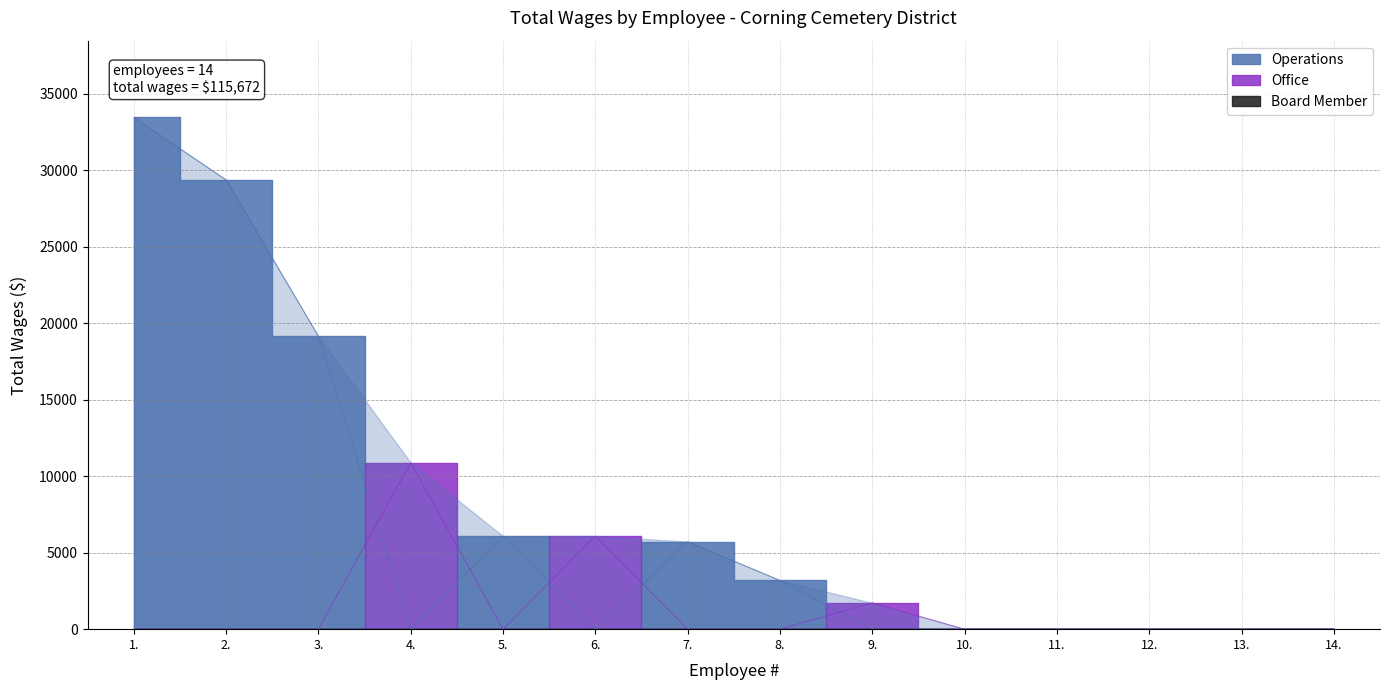

Does the chart have visible grid lines?

Yes